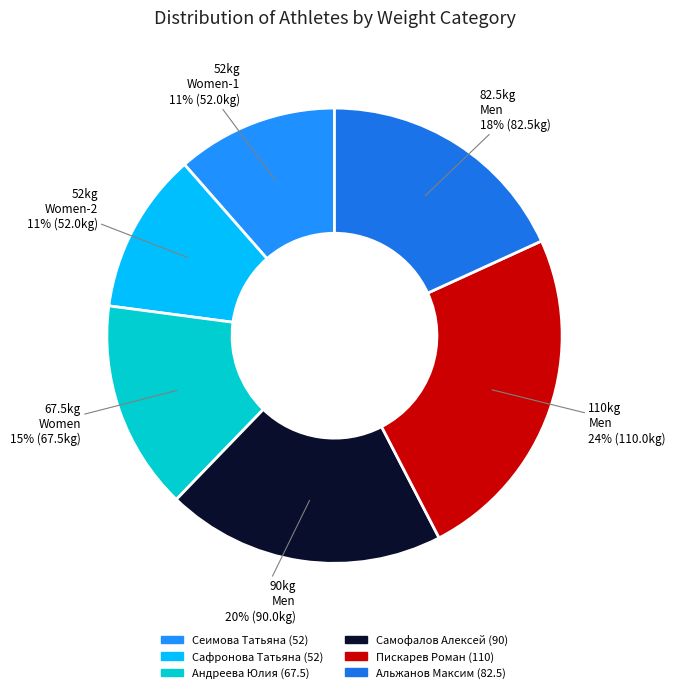

To the nearest percent, what portion does Сеимова Татьяна (52) represent?

11%